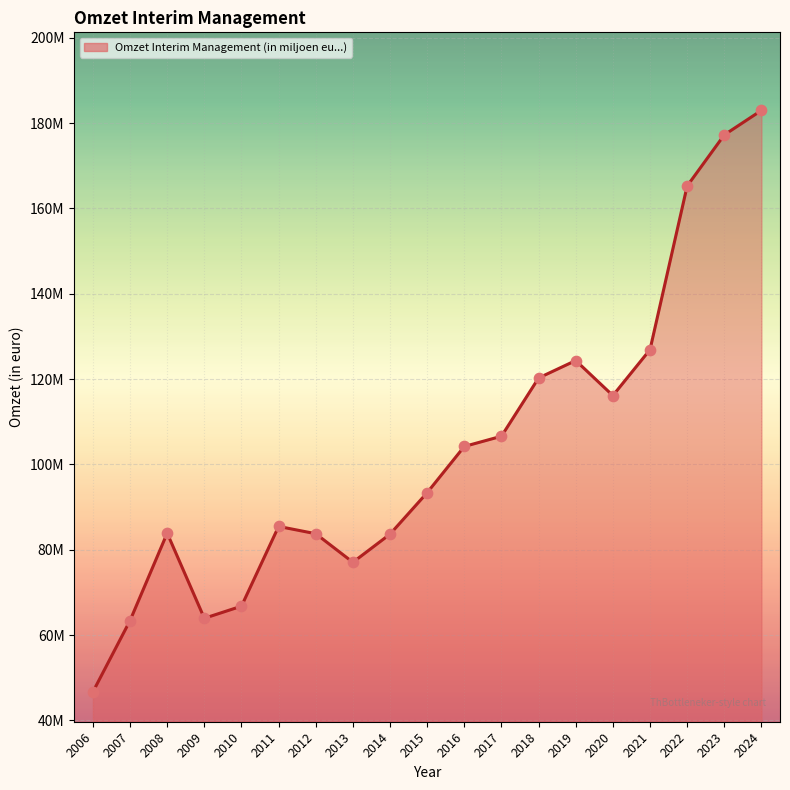

What is the ratio of the value at 2011 to the value at 2022?

0.5